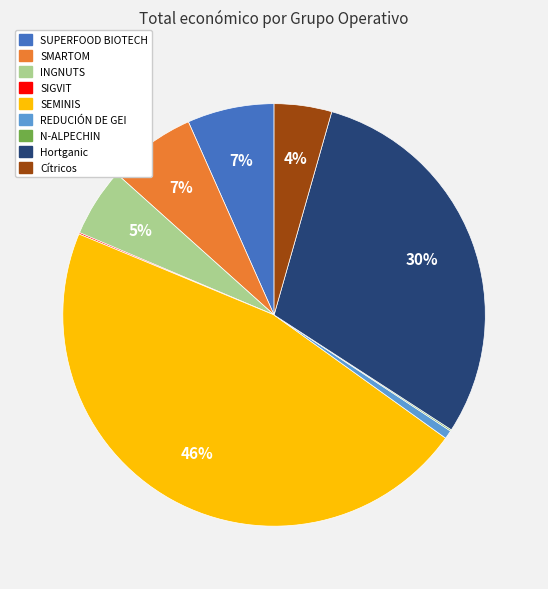

To the nearest percent, what is the combined percentage of SEMINIS and SMARTOM?

53%